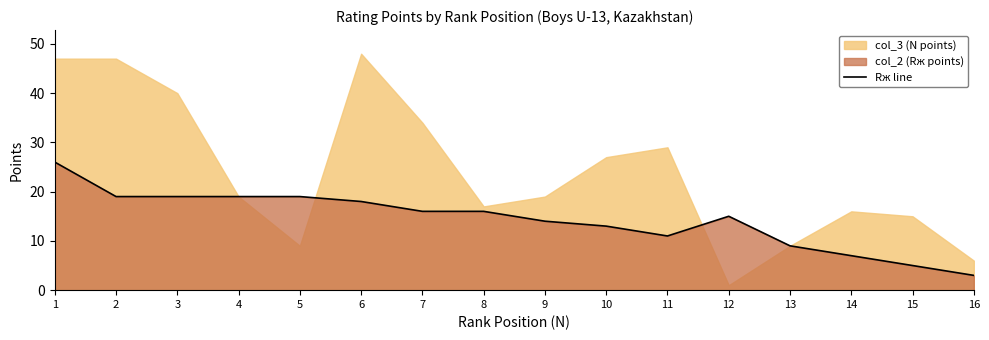

Rank the categories by value from lowest to highest.

16, 15, 14, 13, 11, 10, 9, 12, 7, 8, 6, 2, 3, 4, 5, 1